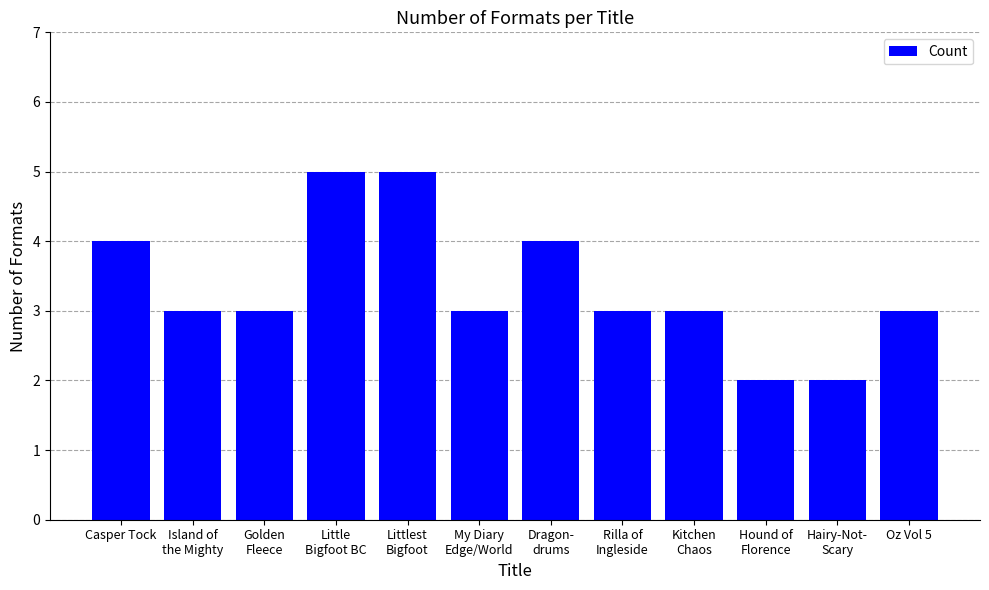

True or false: the data shows 3 at My Diary
Edge/World.

True